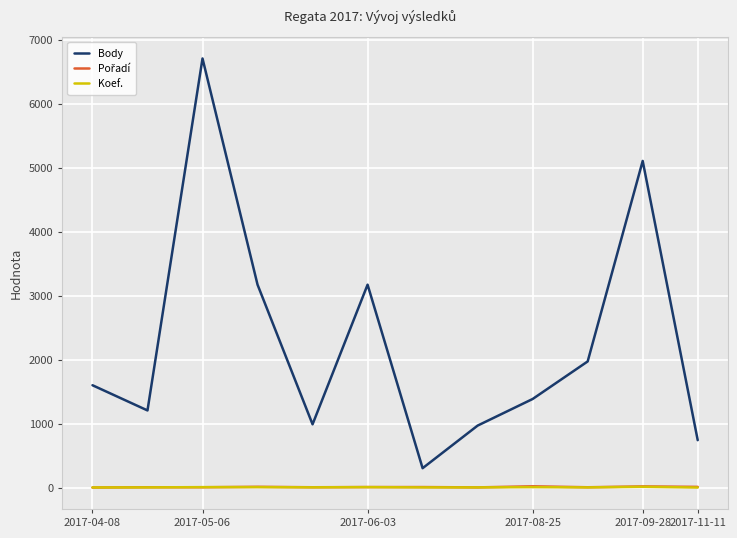

Which series has the largest range (max minus min)?

Body